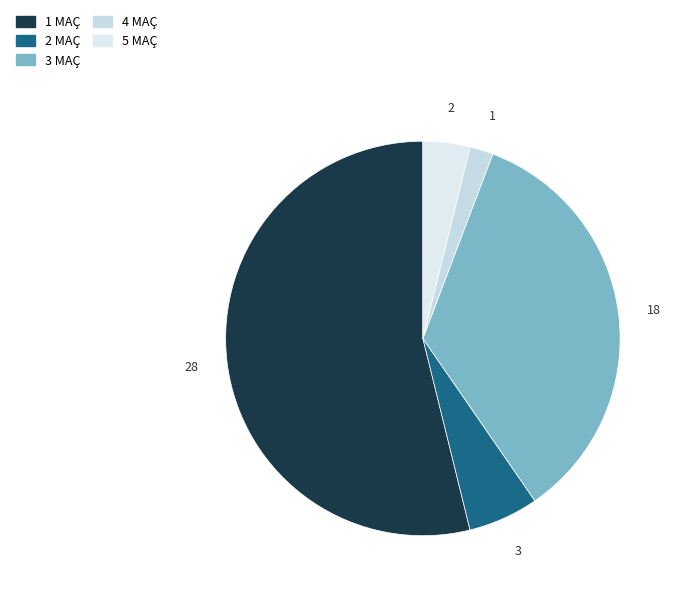

How many segments does this pie chart have?

5